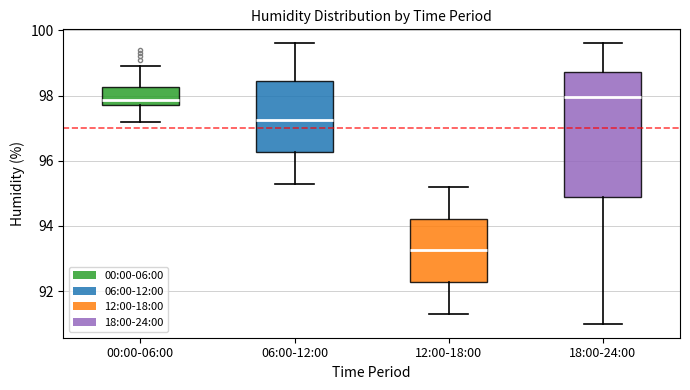

Reading left to right, transcribe this box plot: for each box, give where its median line is, the range the box spans, and where its two whiskers end, as read against the y-axis. The values are not printed on the chart, so give them approximately, as read against the axis.

00:00-06:00: median 97.8 (just above the box's lower edge), box 97.8 to 98.2, whiskers 97.2 to 99.0
06:00-12:00: median 97.2, box 96.2 to 98.4, whiskers 95.4 to 99.6
12:00-18:00: median 93.2, box 92.2 to 94.2, whiskers 91.4 to 95.2
18:00-24:00: median 98.0, box 94.8 to 98.8, whiskers 91.0 to 99.6